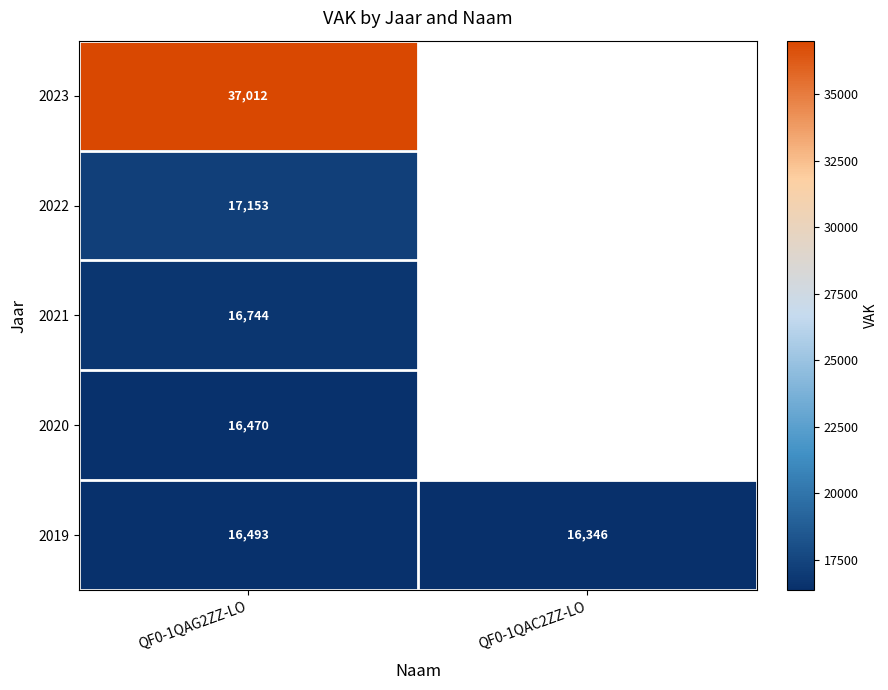

True or false: 2023 has a value of 9150 at QF0-1QAG2ZZ-LO.

False